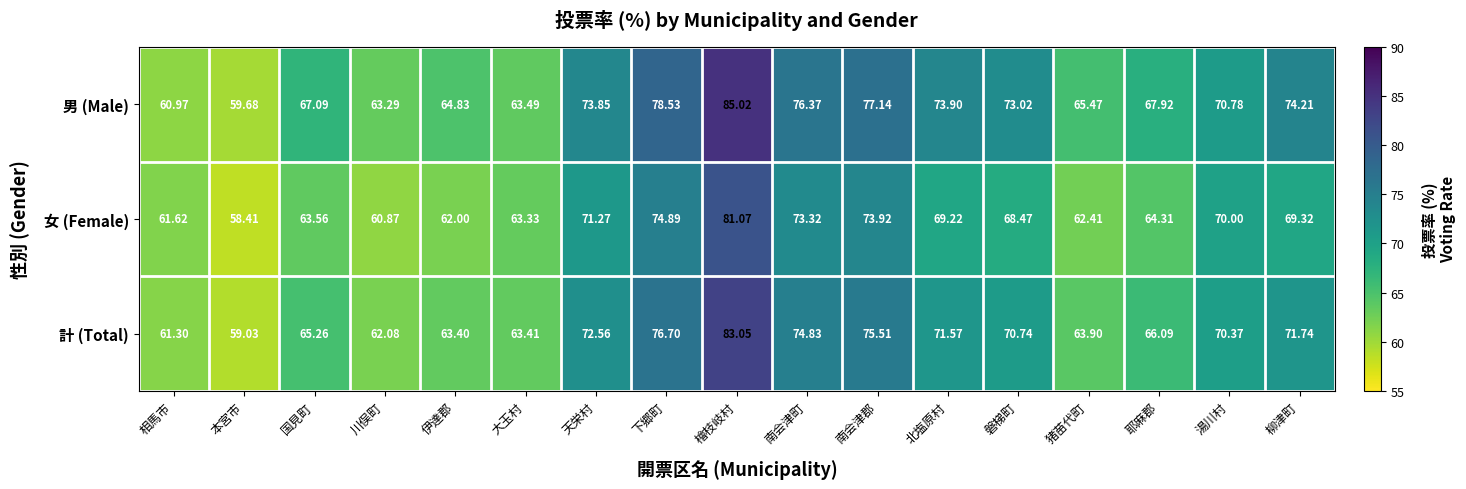

At how many categories does at least one series exceed 59?

17